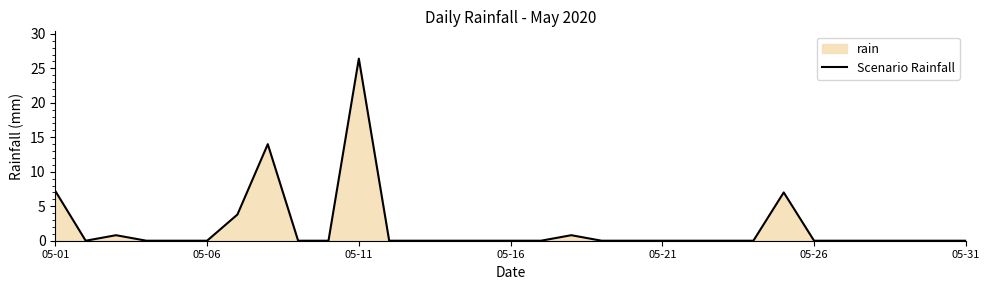

How many positive values are there?

7